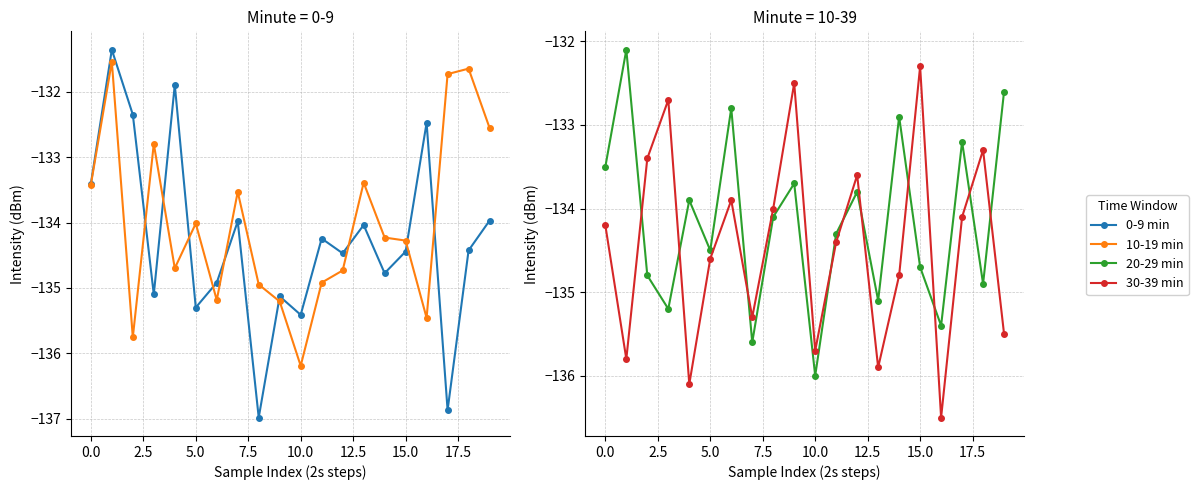

How many values in the 10-19 min series are below -134?

12